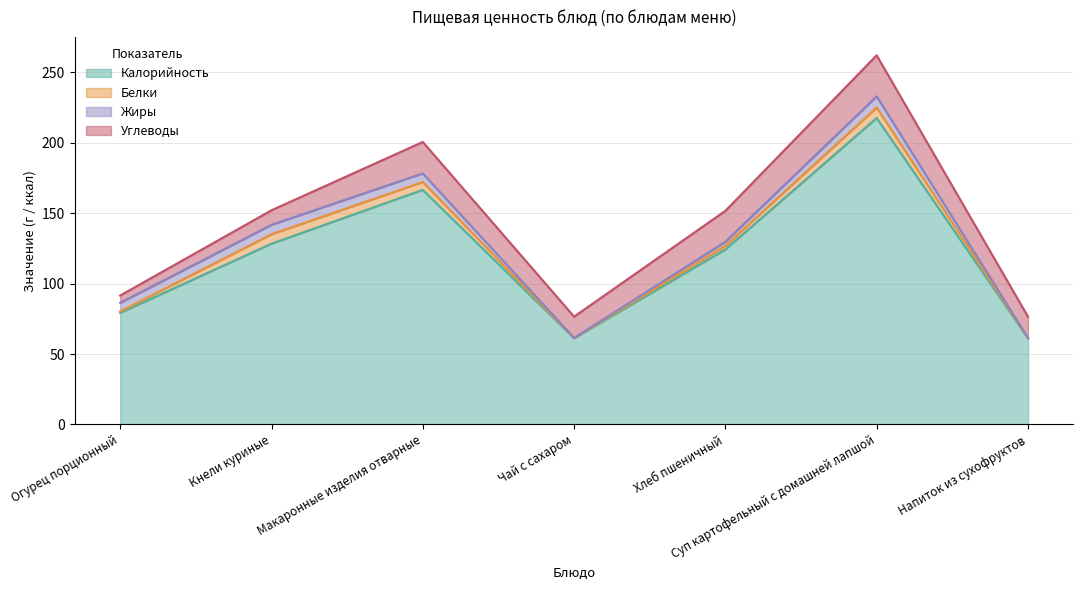

In Углеводы, how many points are lower than both neighbors (excluding endpoints)?

1